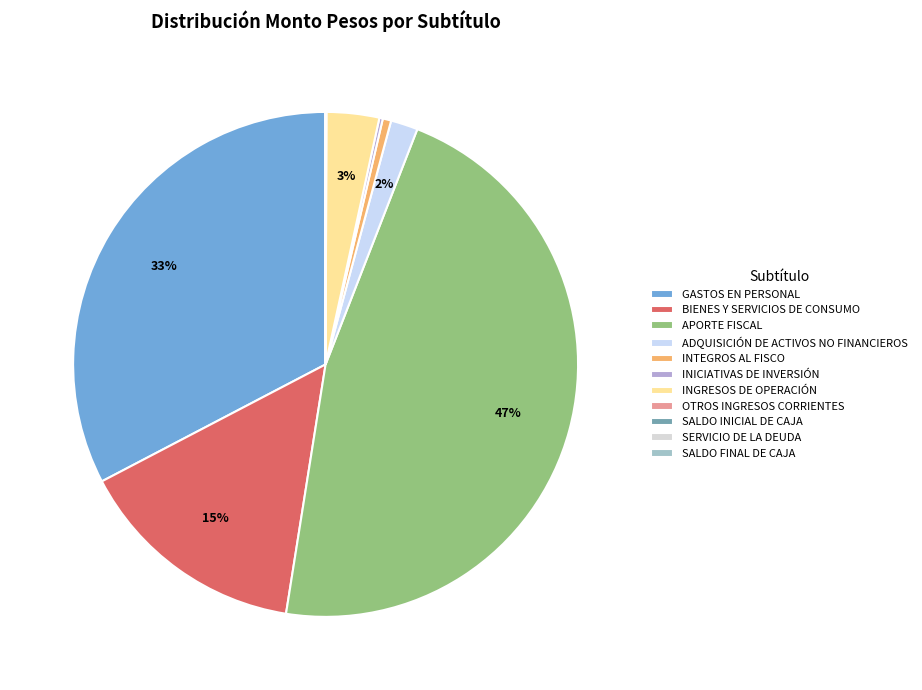

True or false: SERVICIO DE LA DEUDA accounts for 0% of the total.

True